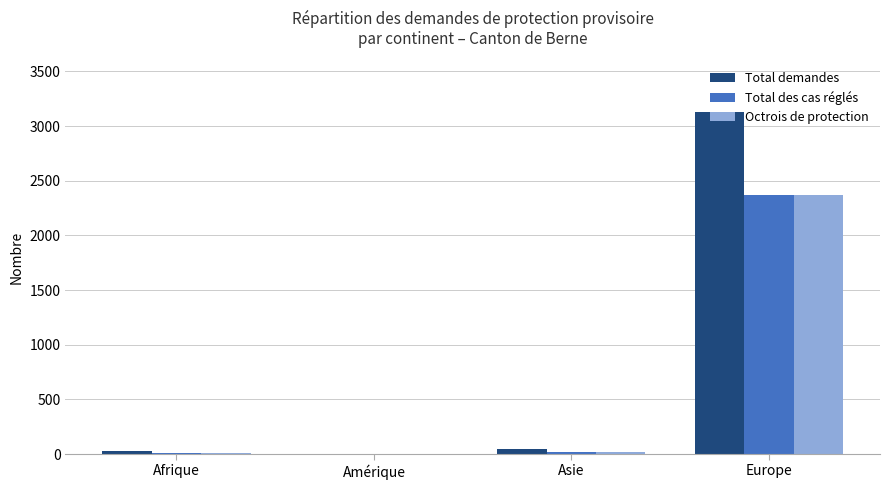

At which label is Octrois de protection closest to 1184?

Asie